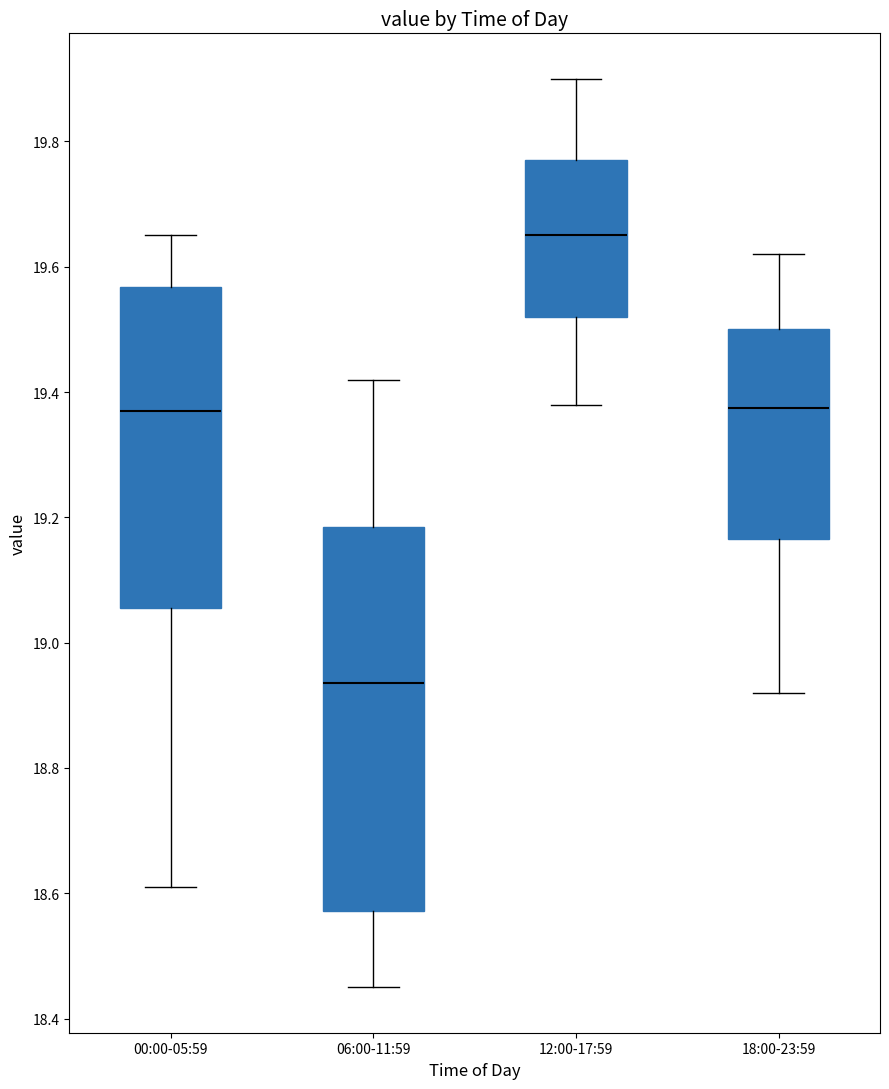

Comparing the boxes themselves (not the whiskers), which one is the tallest?

06:00-11:59